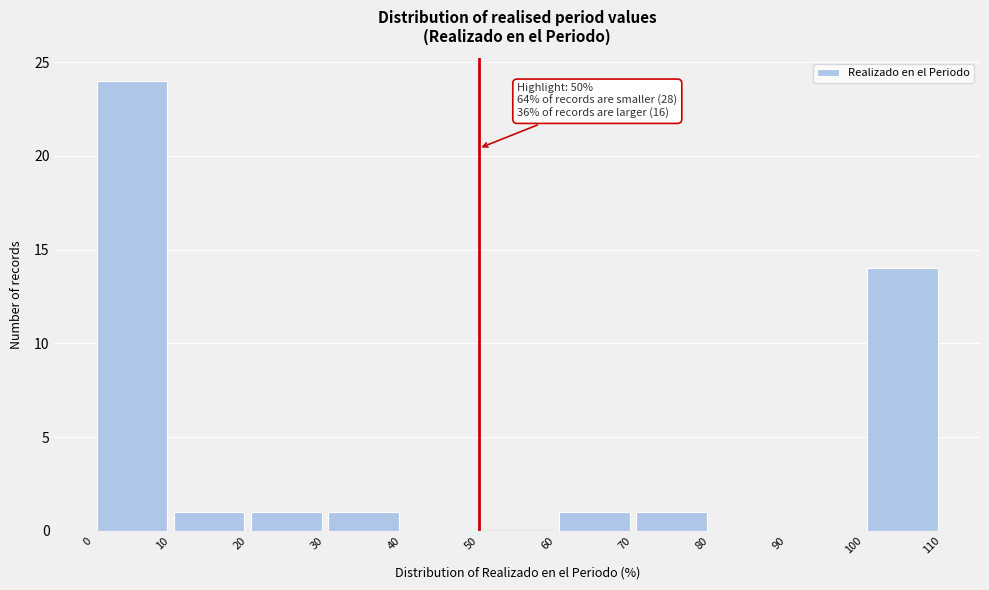

Which range on the x-axis has the tallest bar?

0 to 10